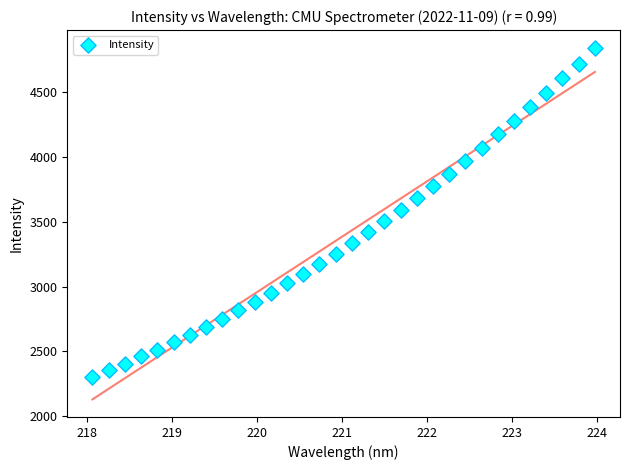

What is the range of X values (max minus min)?

5.9